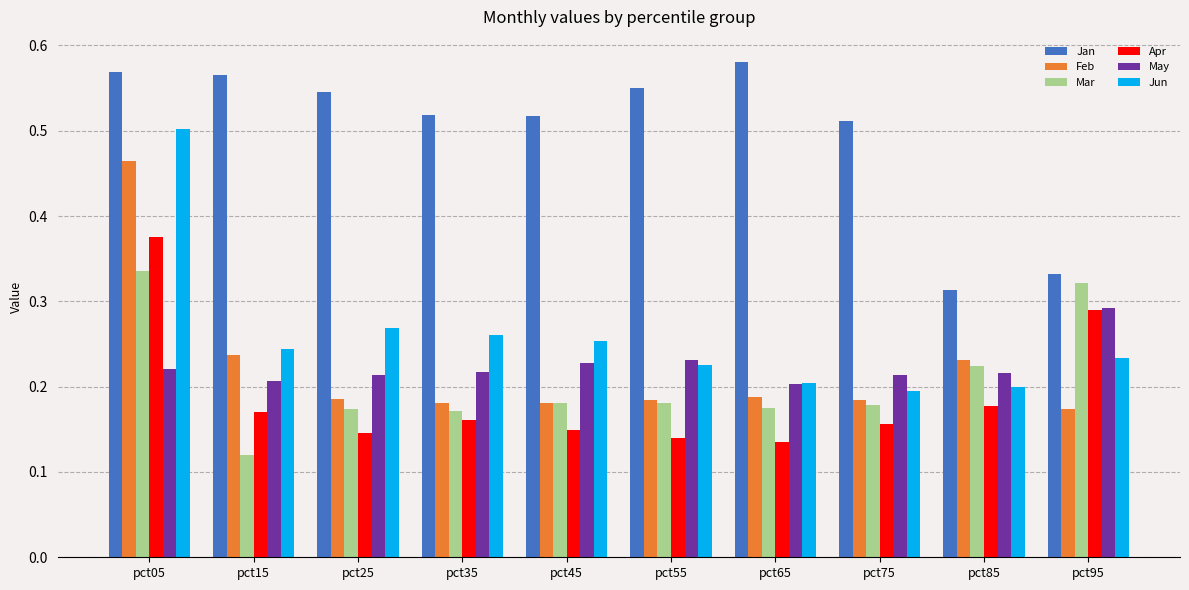

At which category is the sum across all series the highest?

pct05